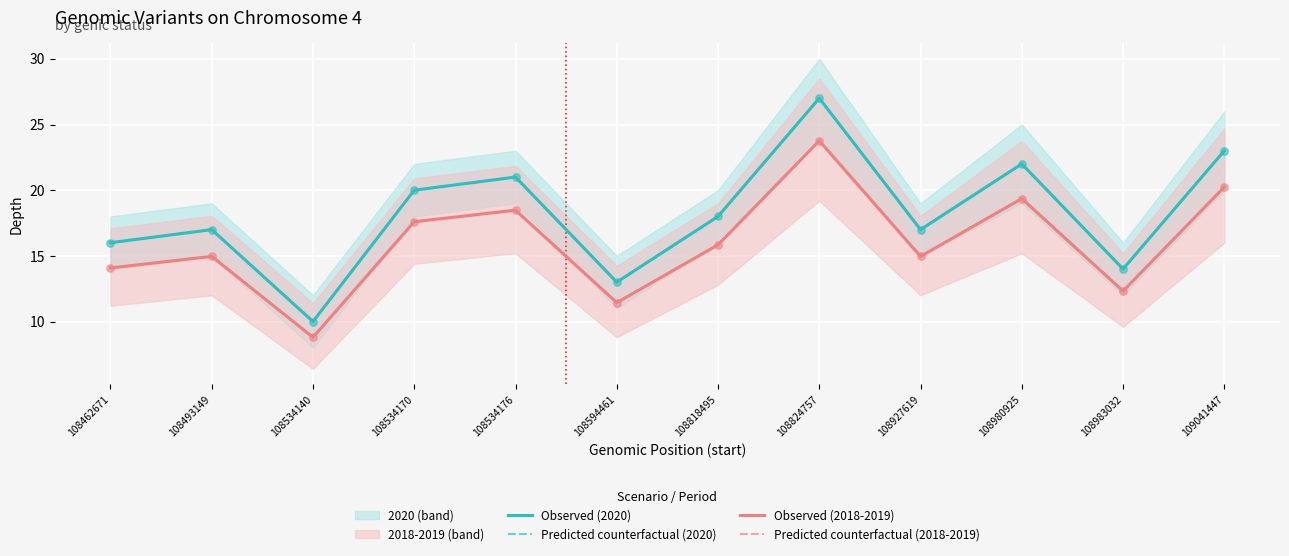

At which category is the sum across all series the highest?

108824757